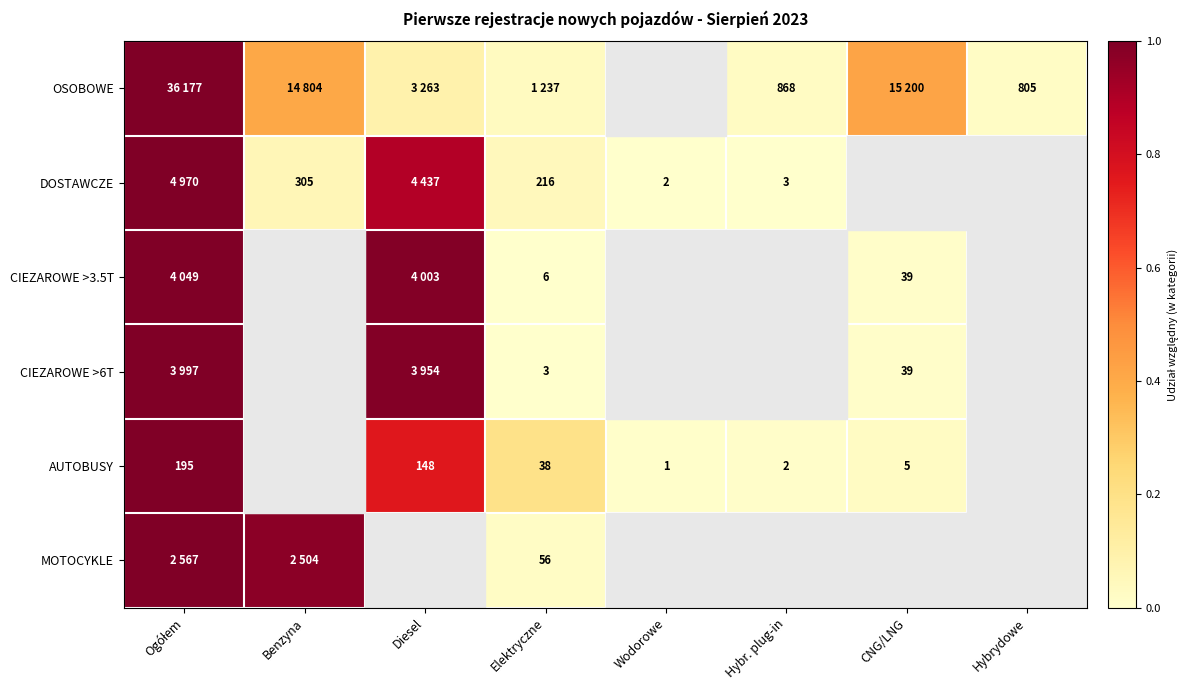

Is it true that MOTOCYKLE equals 0.0 at Hybr. plug-in?

True